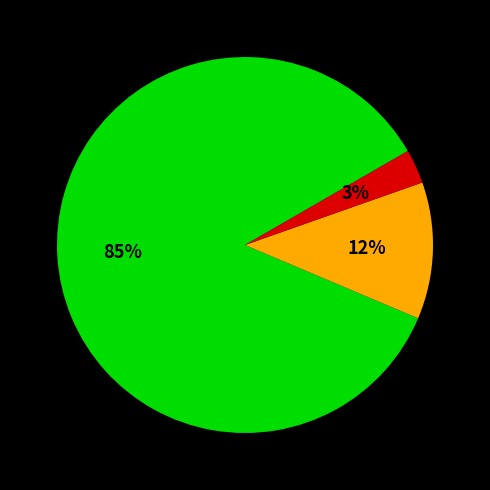

Count the number of slices in the pie.

3